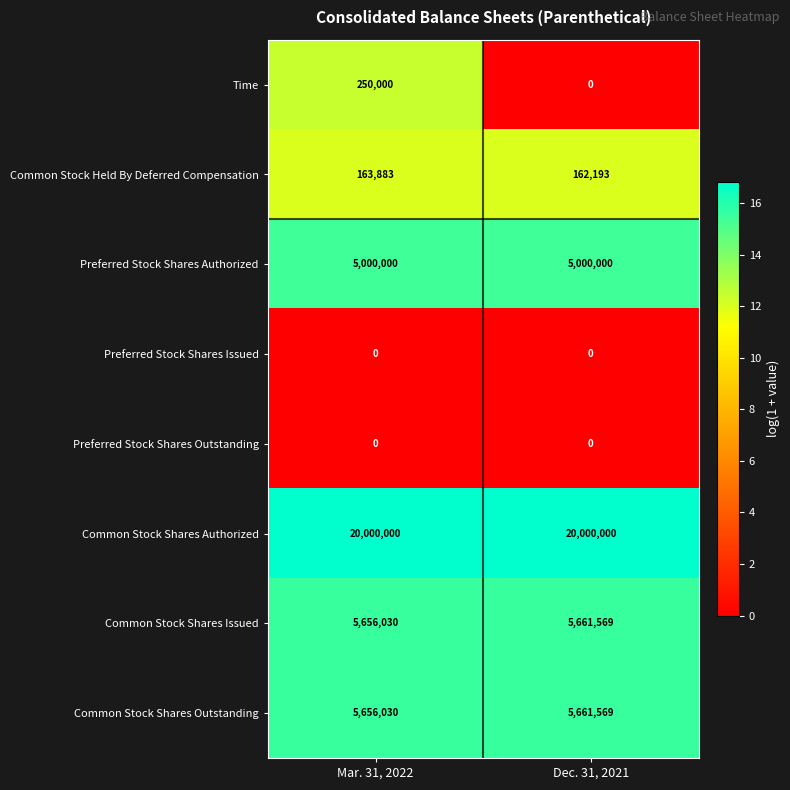

True or false: Preferred Stock Shares Authorized has a value of 5000000 at Dec. 31, 2021.

True